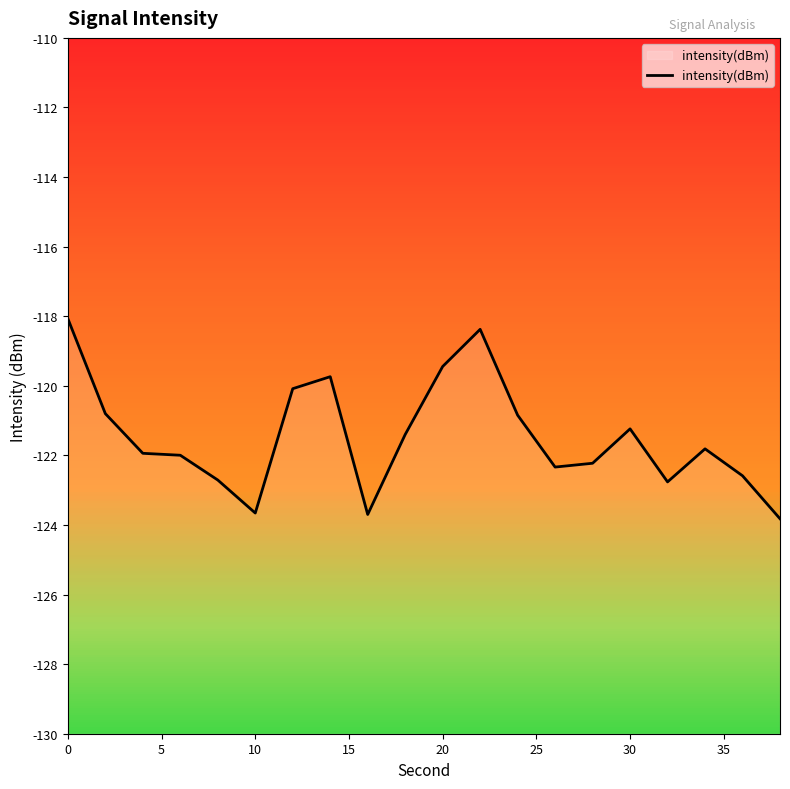

What is the maximum value for intensity(dBm)?

-118.1